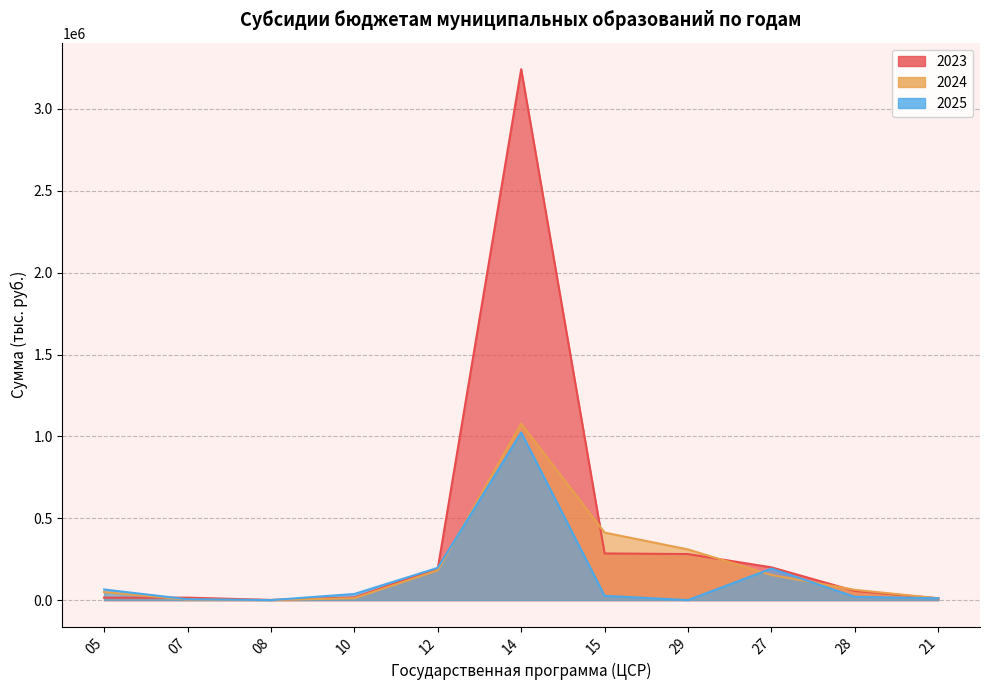

True or false: 2023 and 2024 intersect in this chart.

True